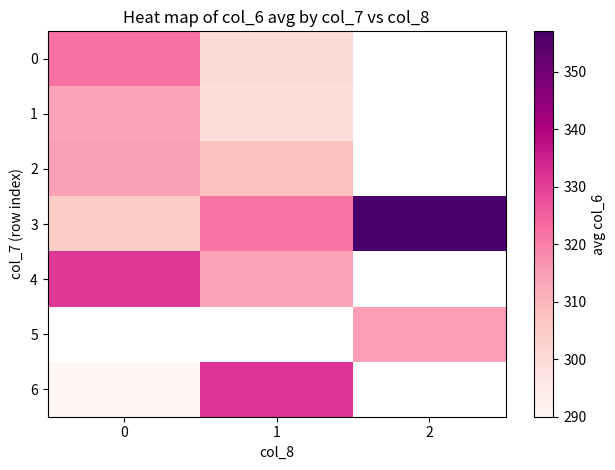

At which label is row_2 closest to 311?

1